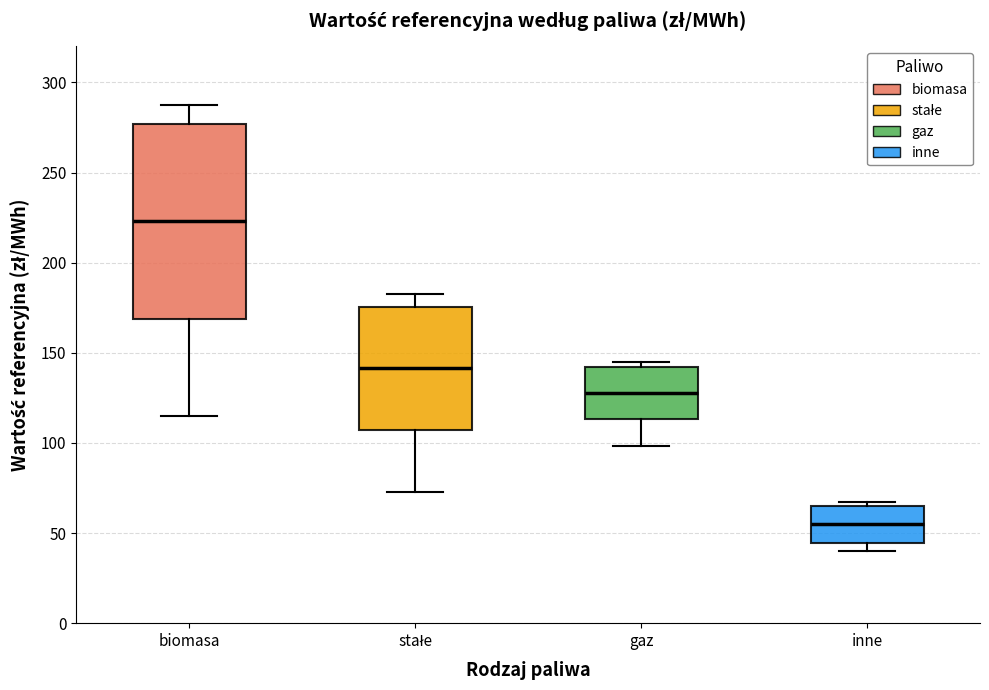

Which box's median line is the lowest?

inne